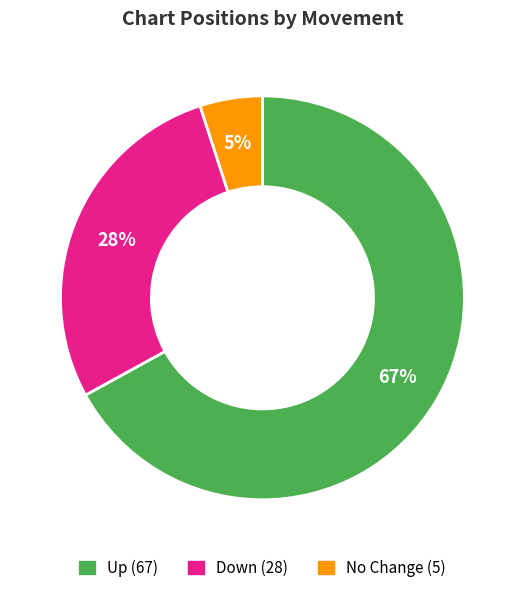

Is there any slice that represents more than half of the pie?

Yes